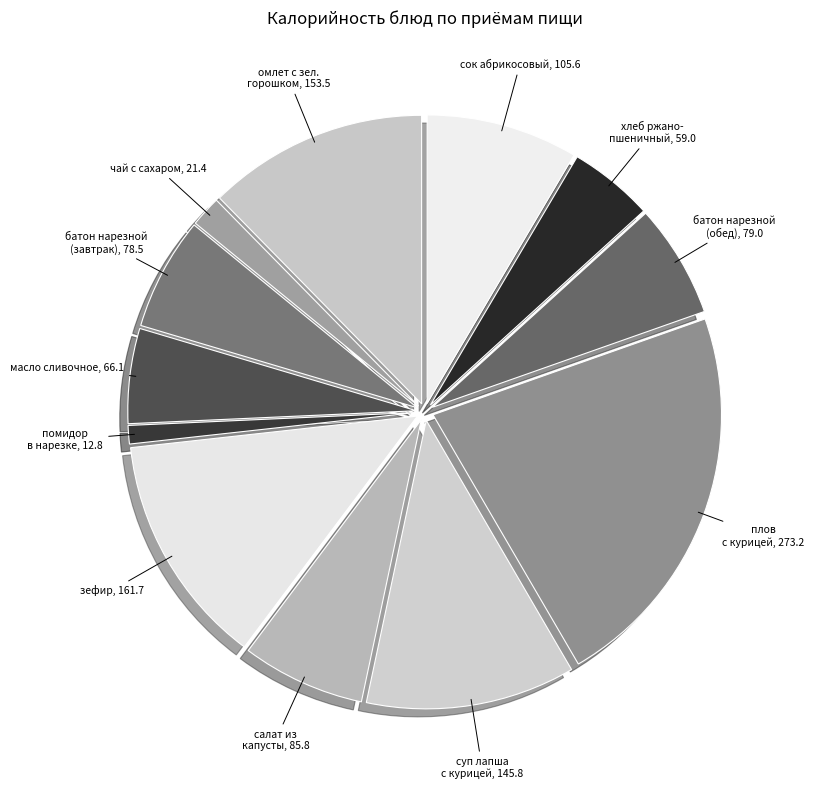

Rank the categories by value from highest to lowest.

плов с курицей, зефир, омлет с зеленым горошком, суп лапша с курицей, сок абрикосовый, салат из белокочанной капусты, батон нарезной (обед), батон нарезной (завтрак), масло сливочное, хлеб ржано-пшеничный, чай с сахаром, помидор в нарезке